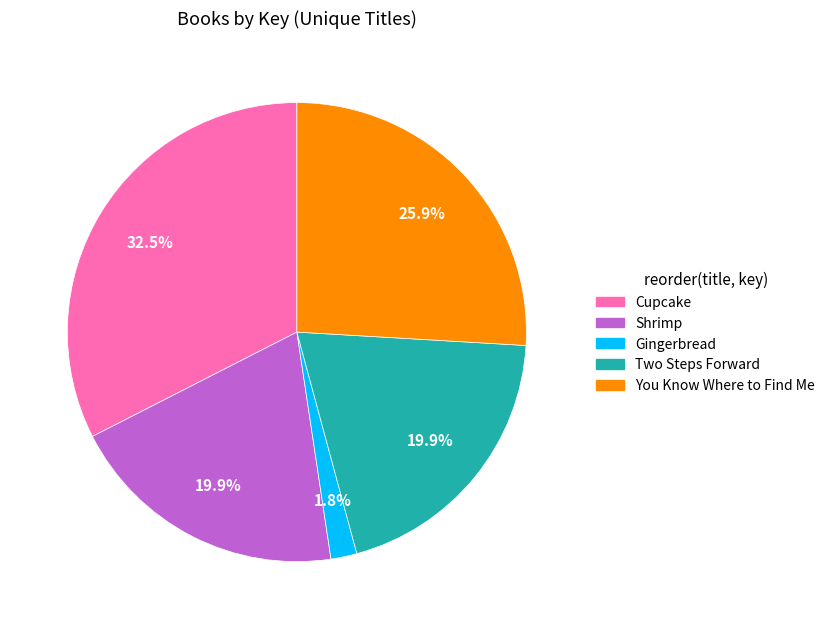

The Two Steps Forward slice represents 6% of the pie. True or false?

False